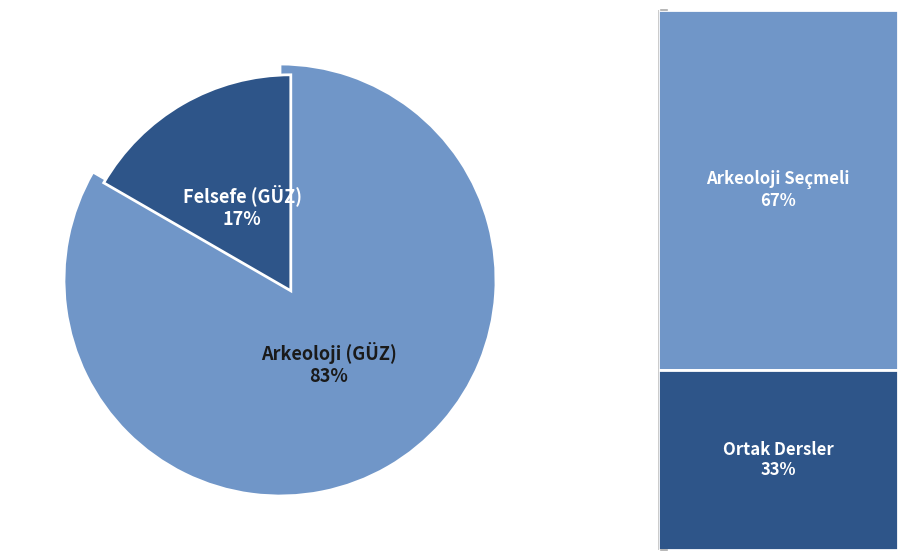

True or false: Arkeoloji (GÜZ) accounts for 83% of the total.

True